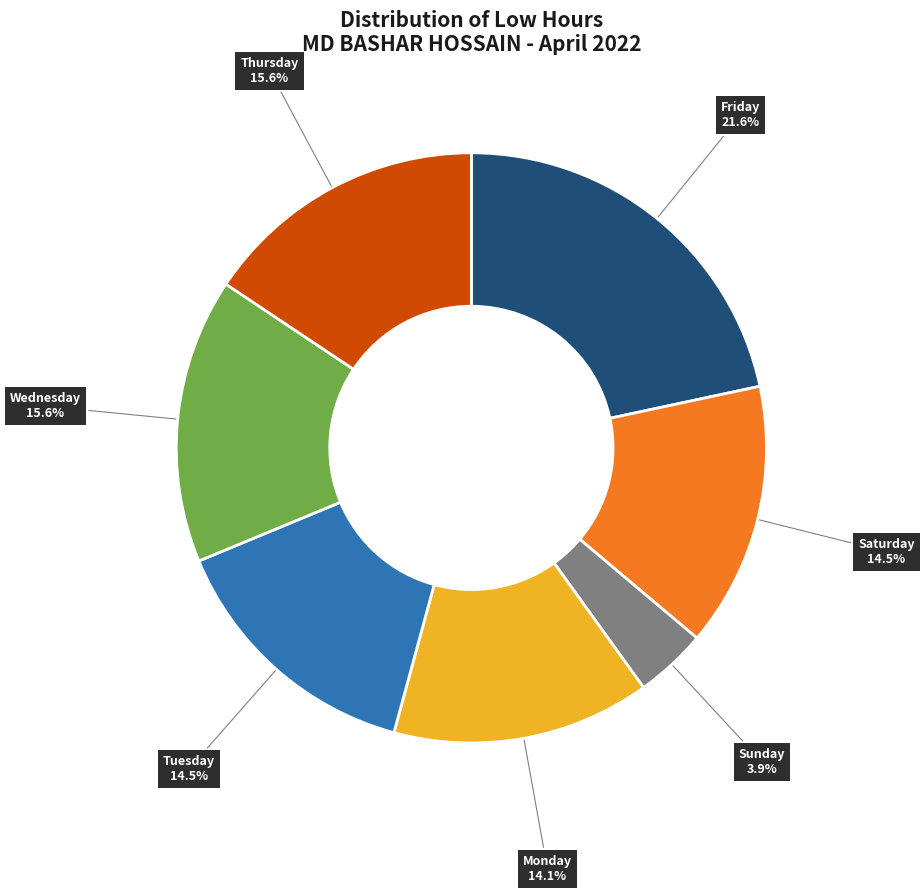

Which has a higher value, Friday or Tuesday?

Friday